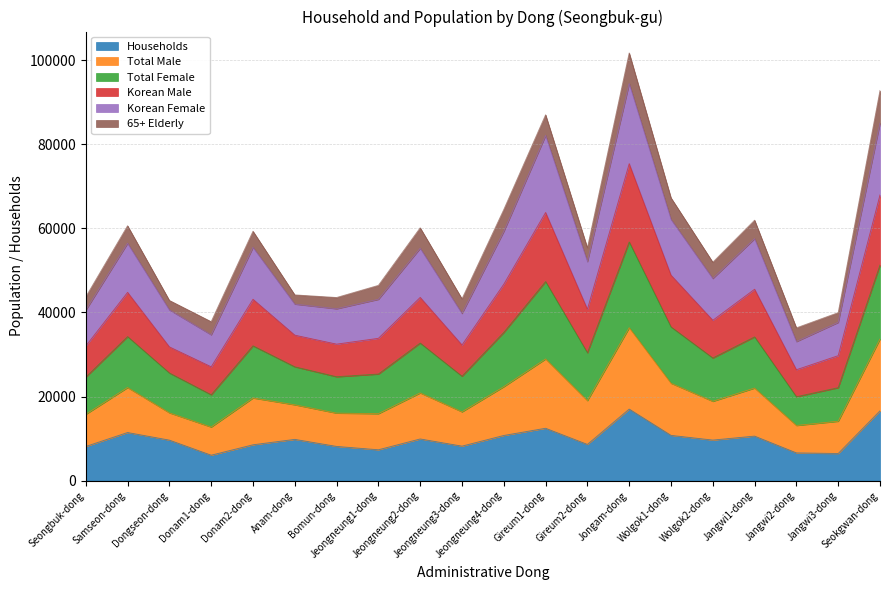

The value of Households at Jeongneung4-dong is 15389. True or false?

False